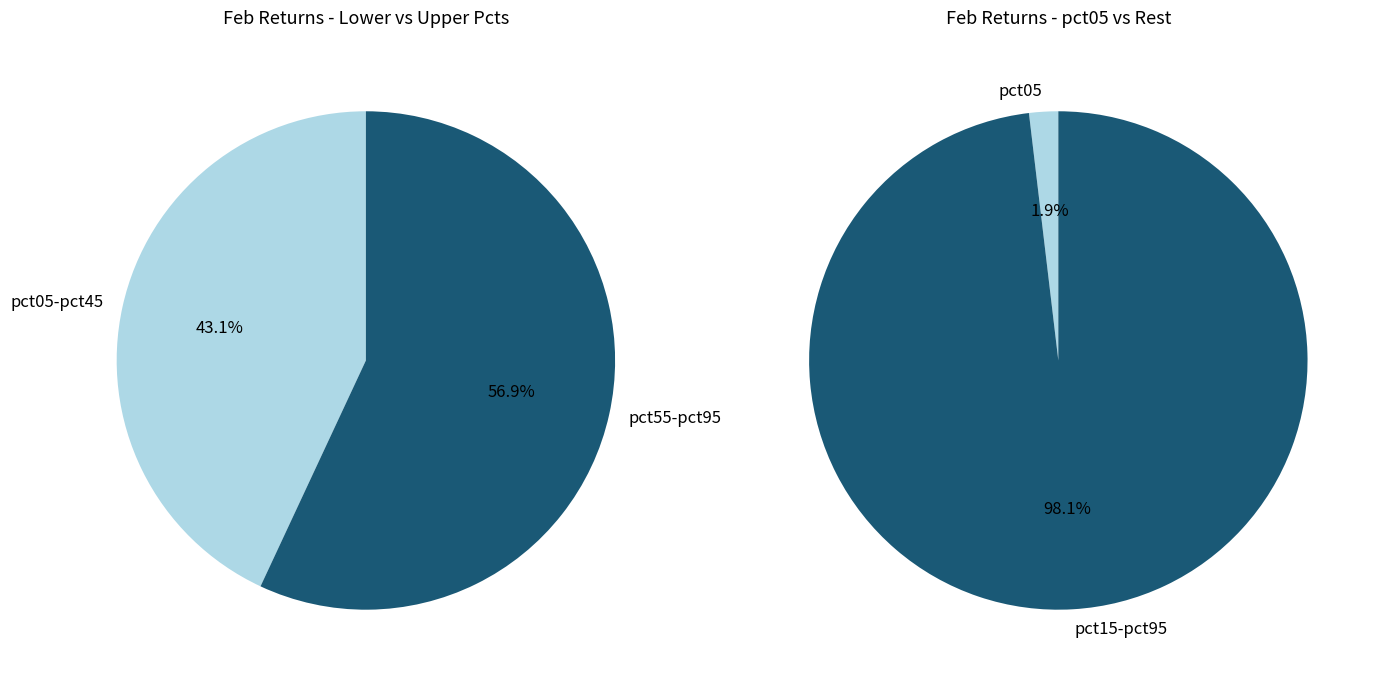

True or false: pct75 accounts for 1% of the total.

False